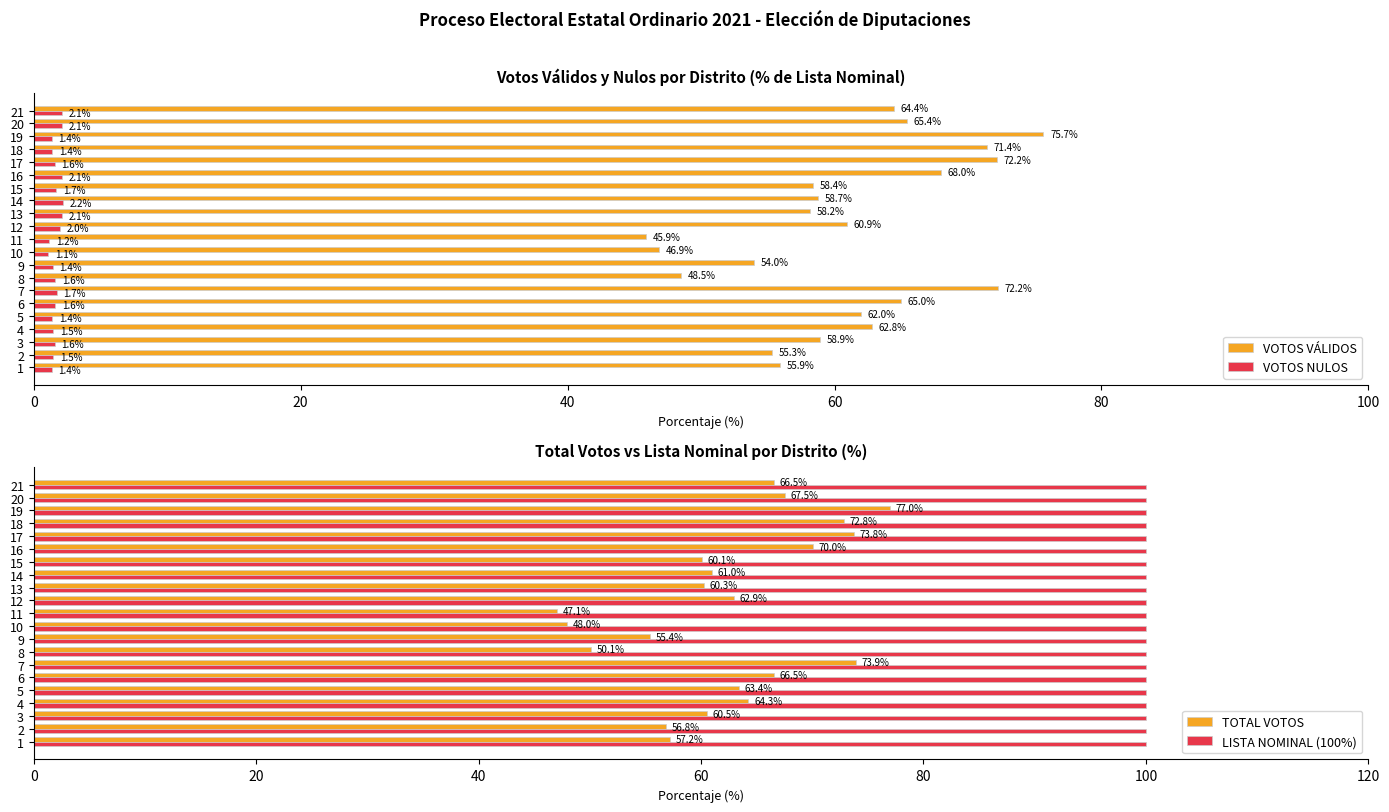

The LISTA NOMINAL (100%) series shows 0.2 at 20. True or false?

False